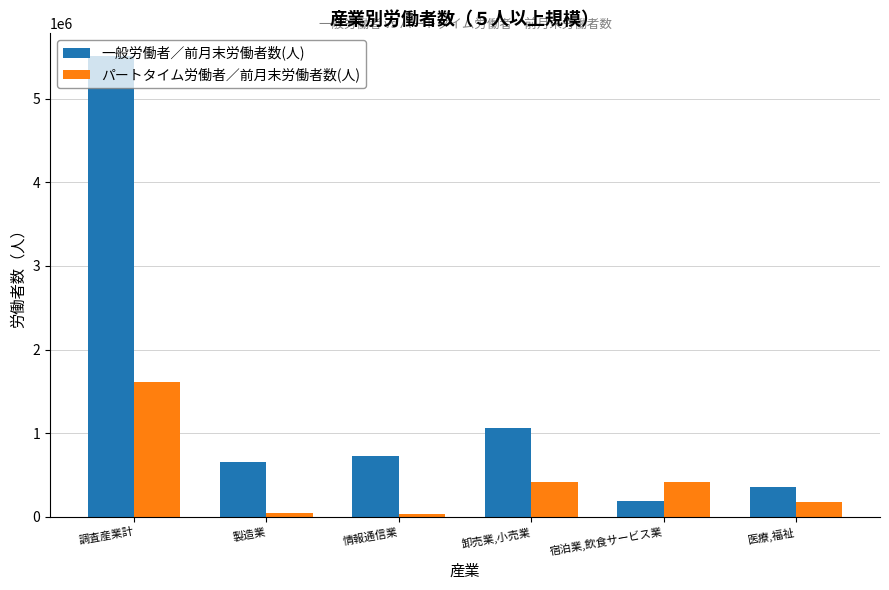

What is the label of the 5th bar from the left?

宿泊業,飲食サービス業